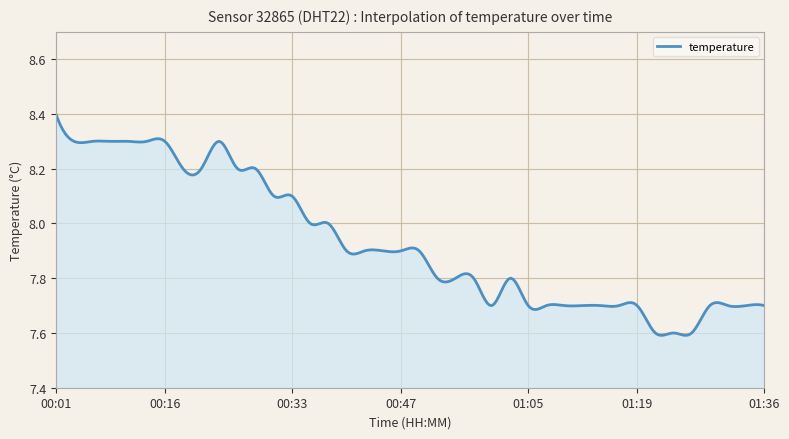

What is the difference between the maximum and minimum values?

0.8